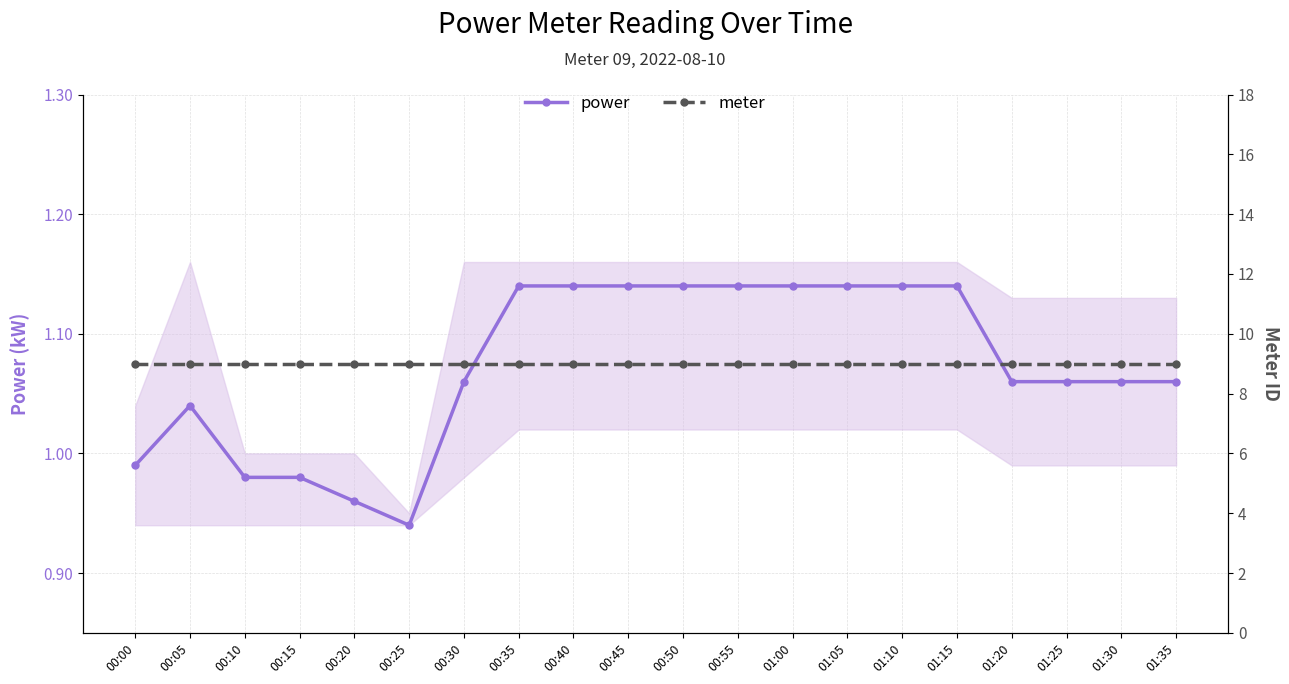

Is the value of meter at 01:00 greater than the value of power at 00:00?

Yes